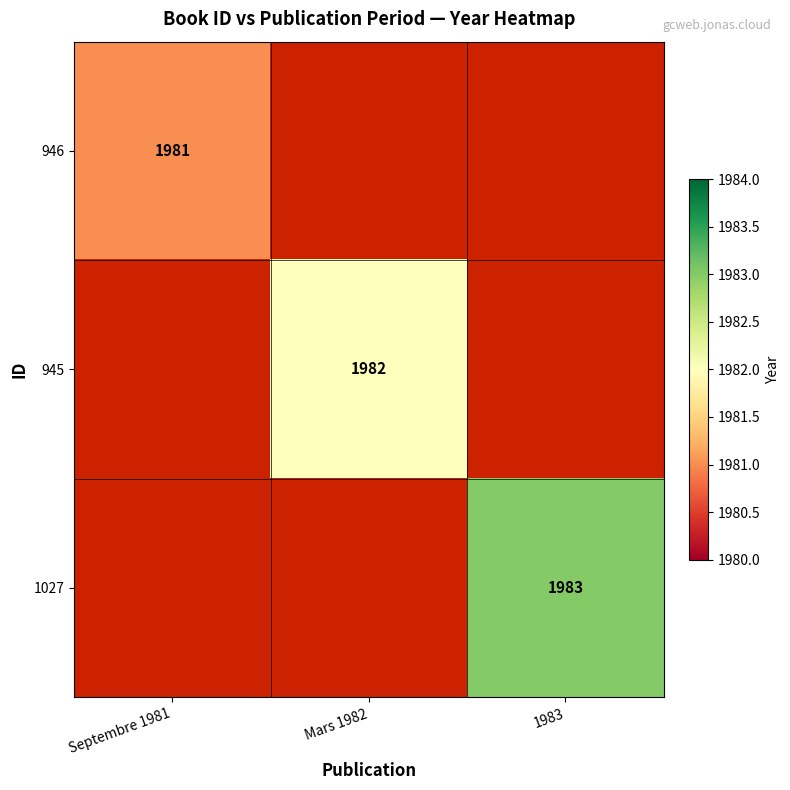

The value of 946 at Septembre 1981 is 1981. True or false?

True